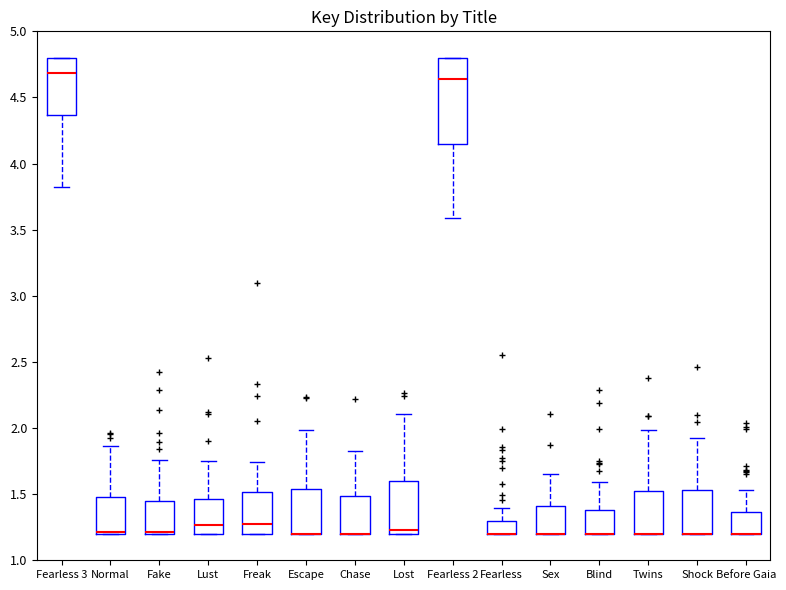

Comparing the boxes themselves (not the whiskers), which one is the tallest?

Fearless 2